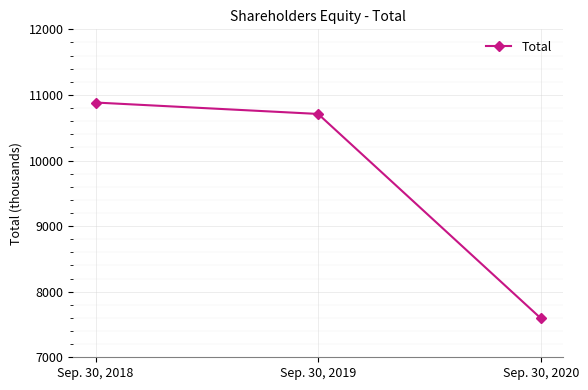

List the labels in order of value, largest first.

Sep. 30, 2018, Sep. 30, 2019, Sep. 30, 2020